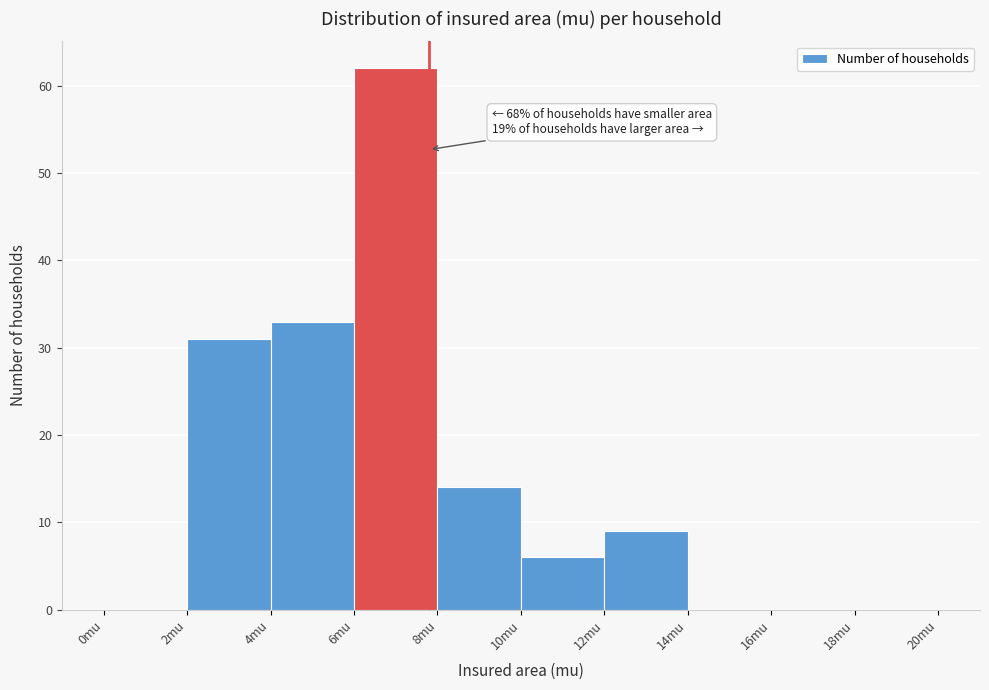

Which range on the x-axis has the tallest bar?

6 to 8